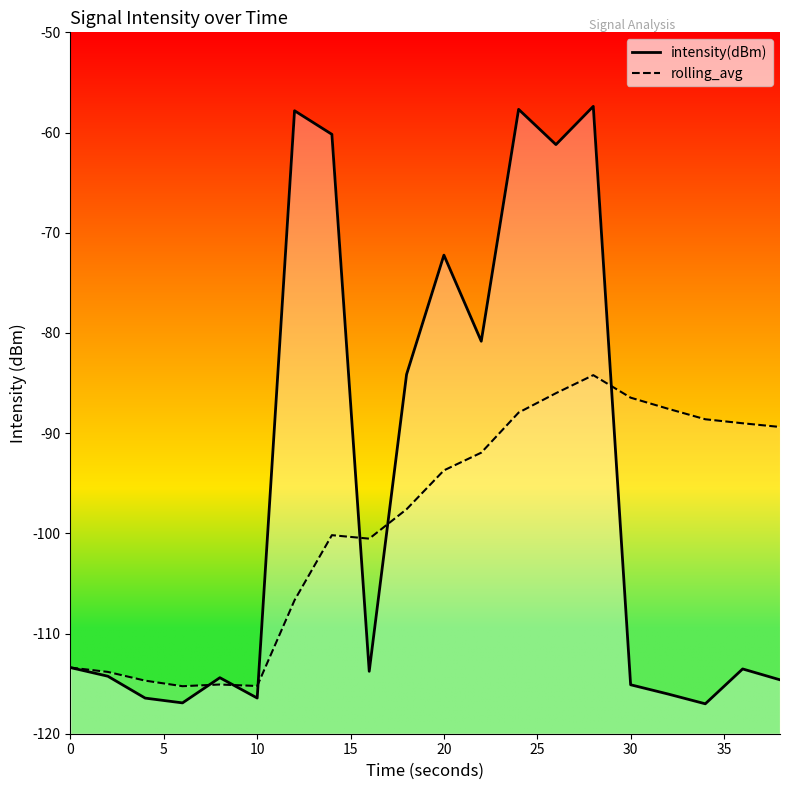

Count the number of data series in this chart.

2